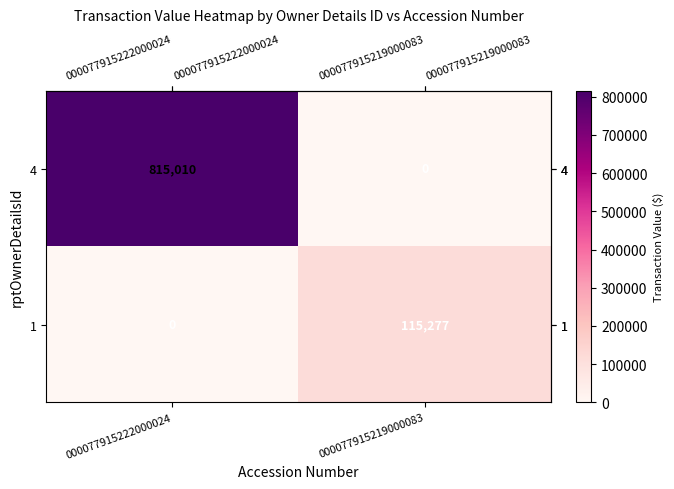

Reading left to right, list all the values displayed in this chart.

4: 815010	0
1: 0	115277